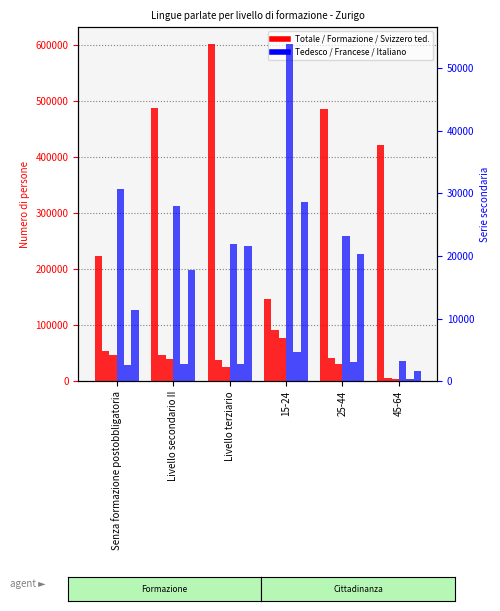

What is the average value of the Tedesco series?

26791.1